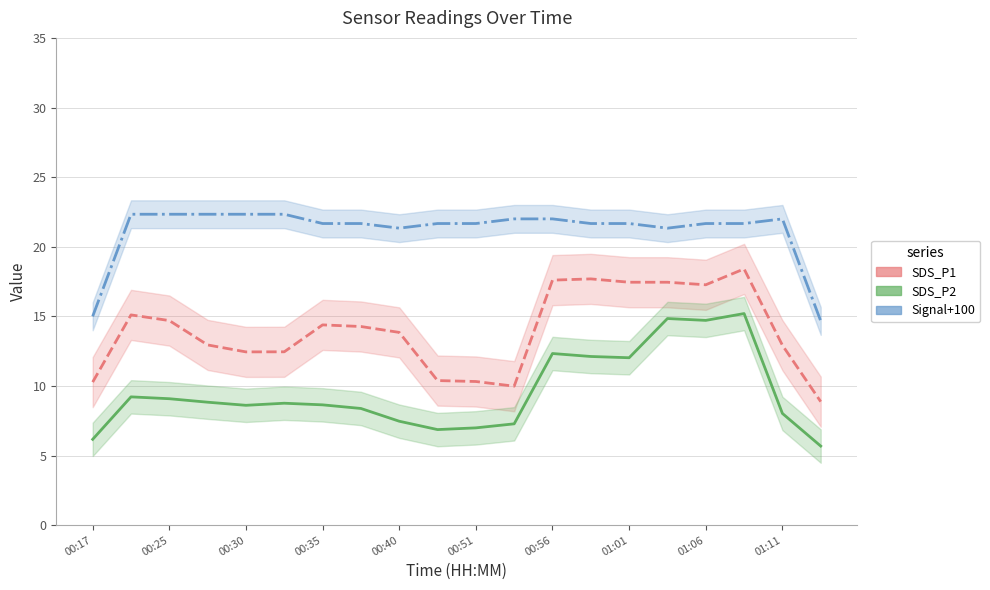

Rank the series by their maximum value, from lowest to highest.

SDS_P2, SDS_P1, Signal+100